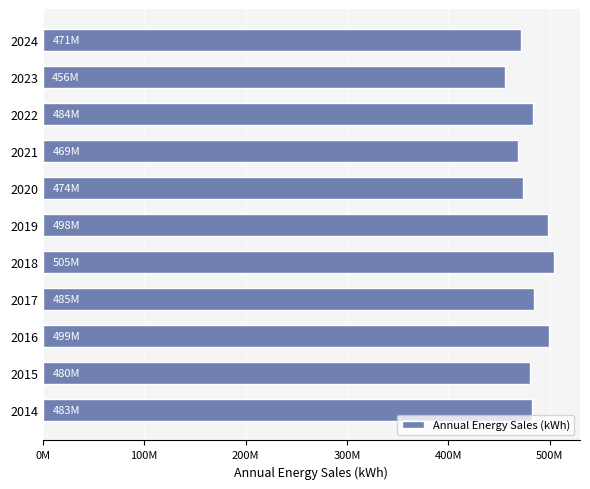

What is the average value?

482115141